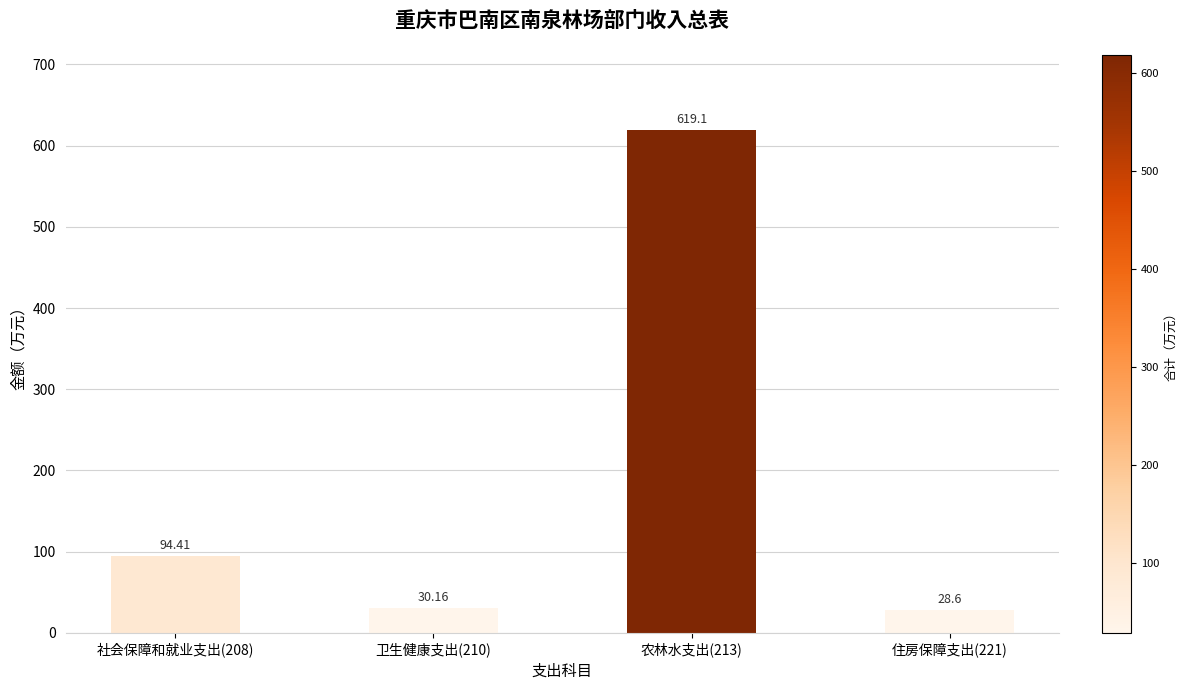

What is the sum of all values?

772.3